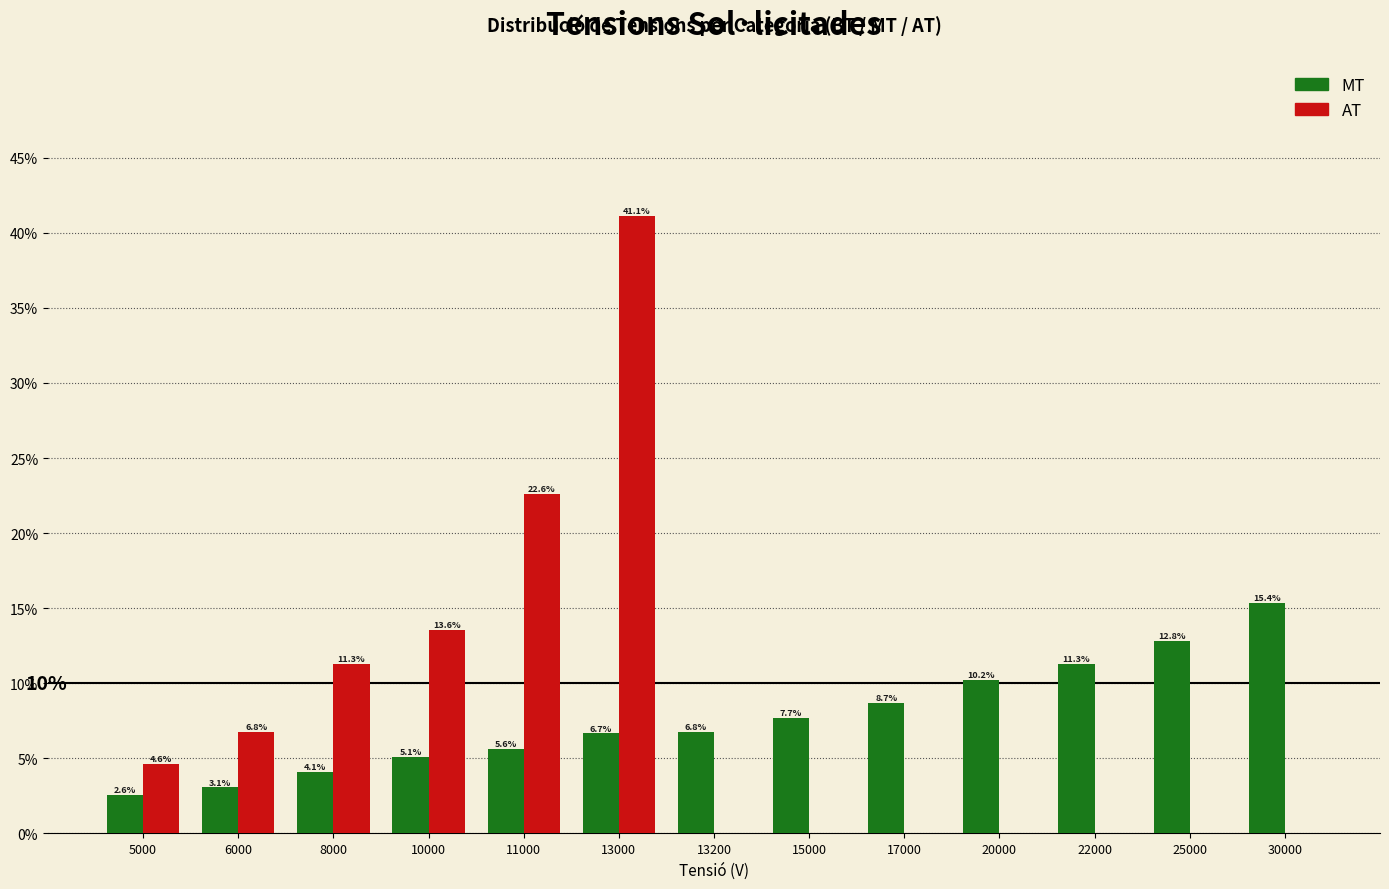

Is it true that AT equals -20.3 at 20000?

False